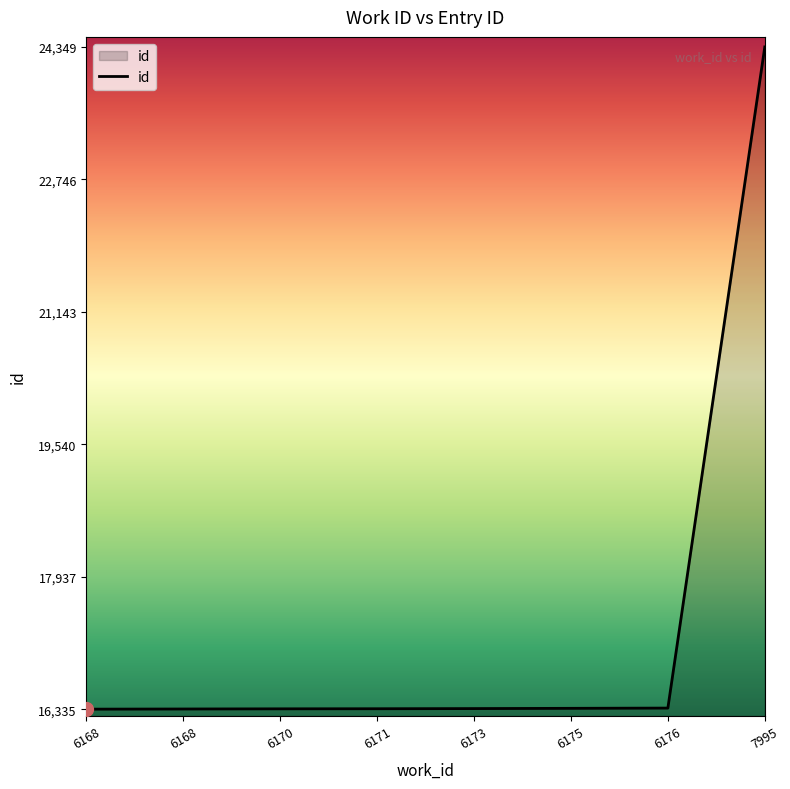

How many lines are shown in the chart?

1